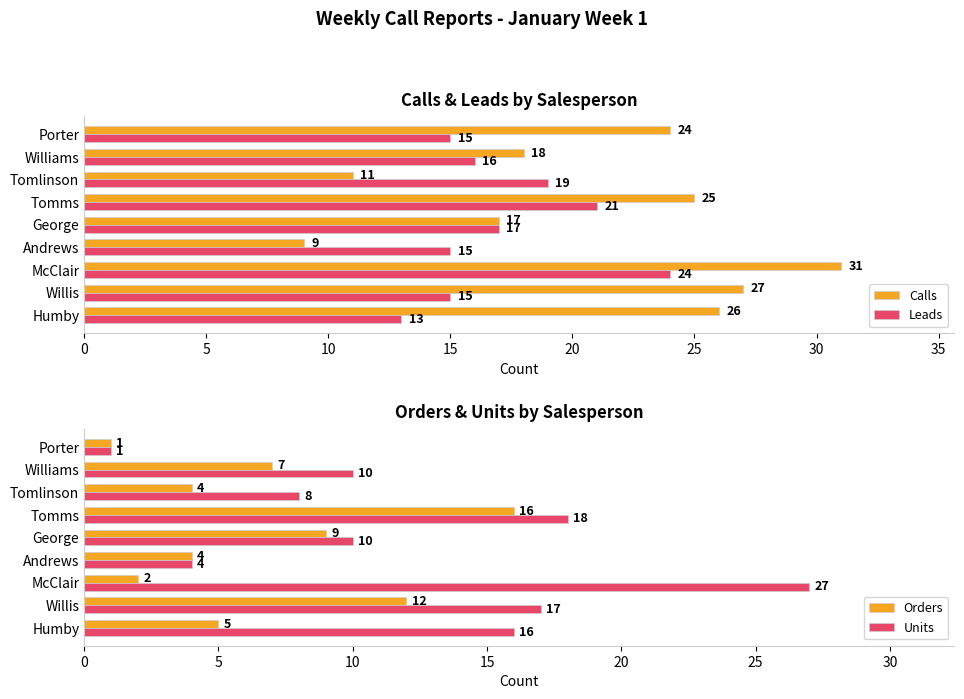

Is it true that Calls equals 25 at Tomms?

True